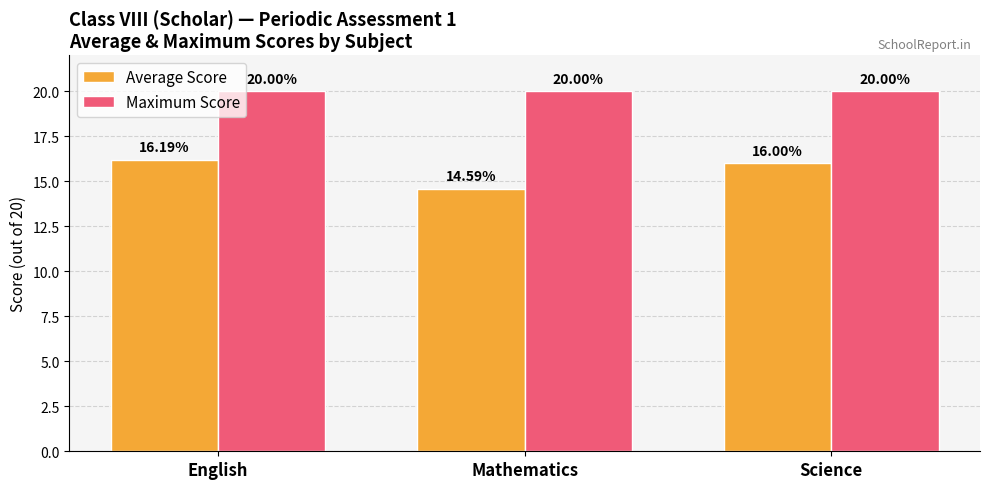

Reading left to right, transcribe all the data shown in this chart.

Average Score: English=16.2	Mathematics=14.6	Science=16.0
Maximum Score: English=20.0	Mathematics=20.0	Science=20.0